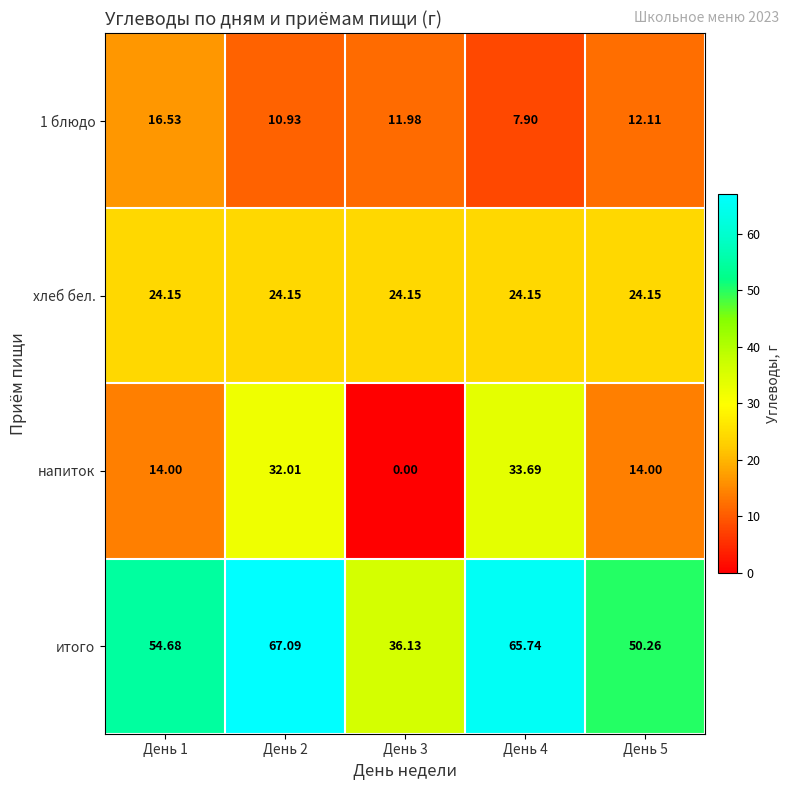

Which series has the largest total across all categories?

итого